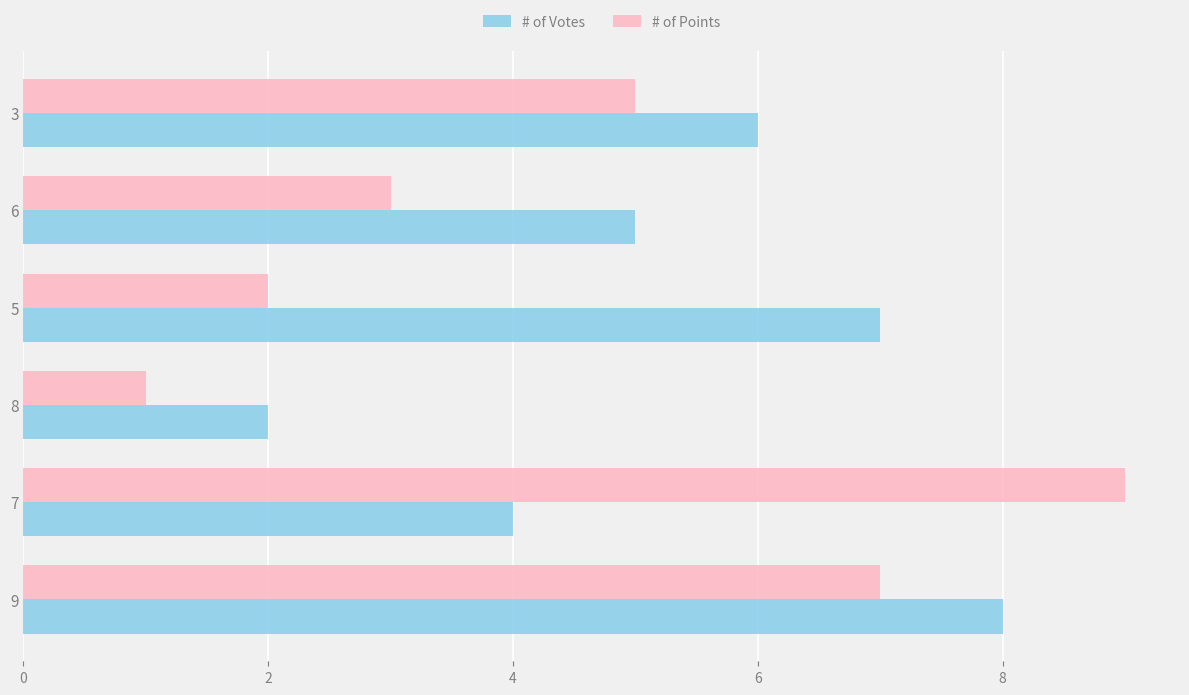

What is the difference between the second highest and minimum values in the # of Votes series?

5